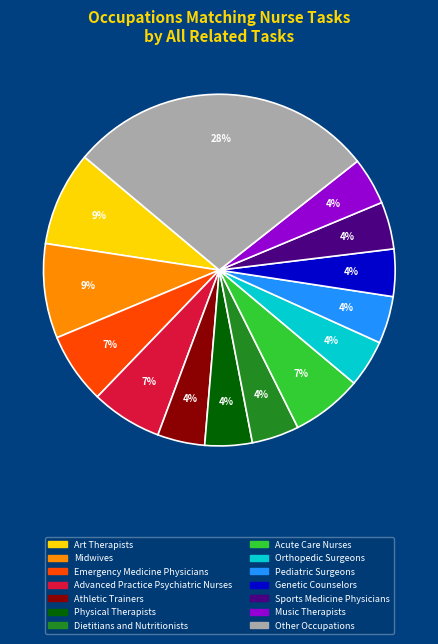

Does any single category account for the majority?

No